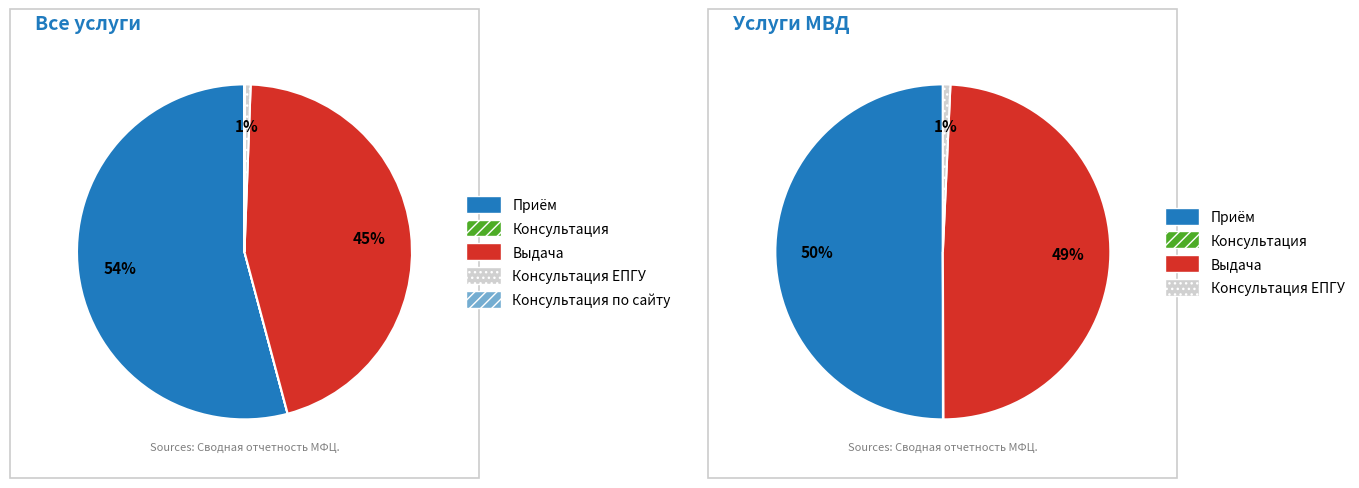

What is the change in value from Приём to Консультация?

-16915